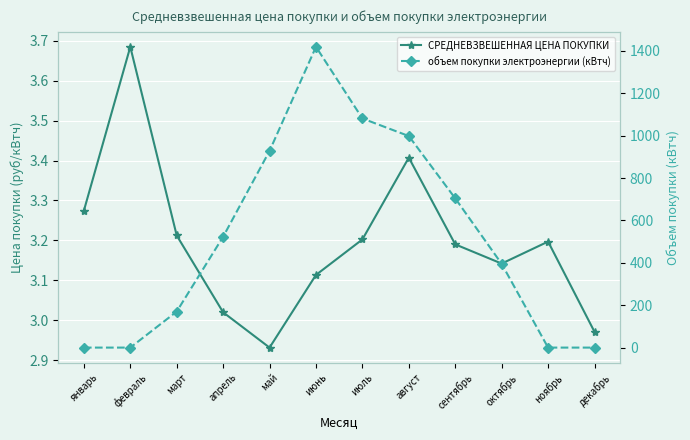

What is the label of the 5th point from the right?

август